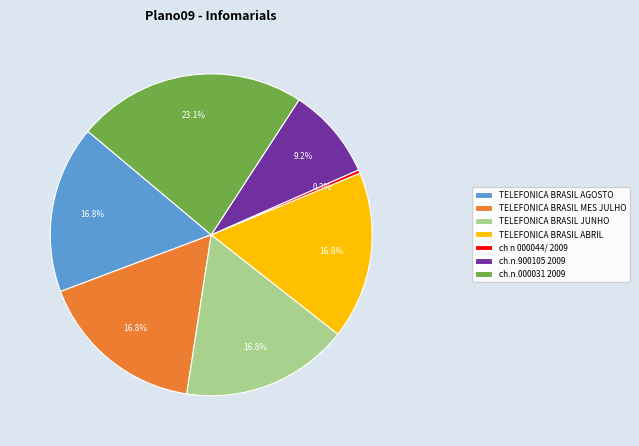

Does TELEFONICA BRASIL JUNHO represent more than half of the total?

No